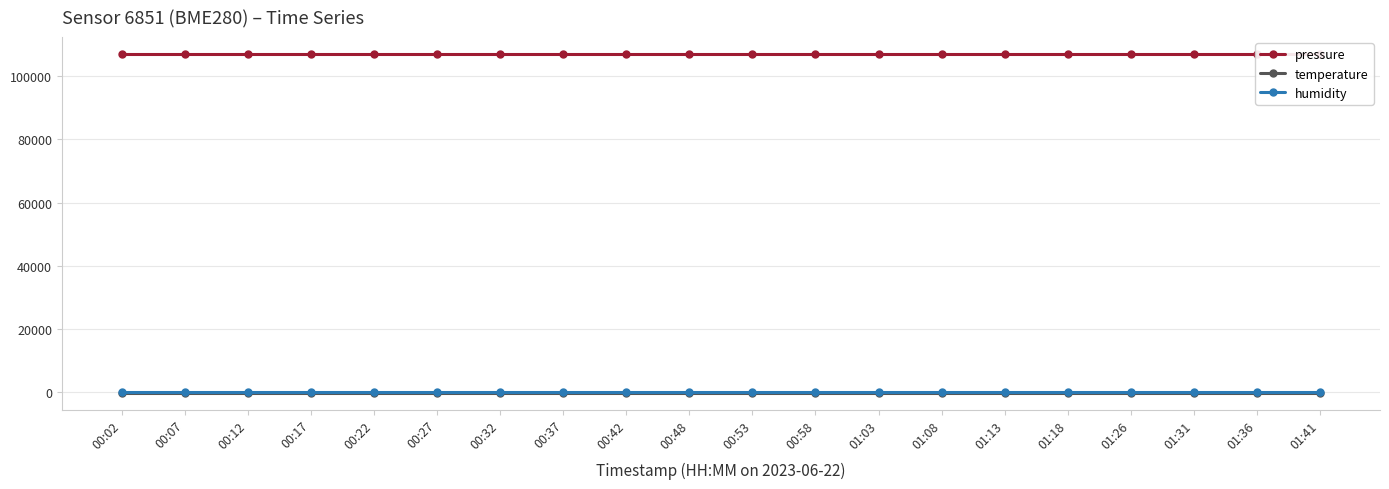

What is the difference between the highest and lowest values at 01:26?

107122.7